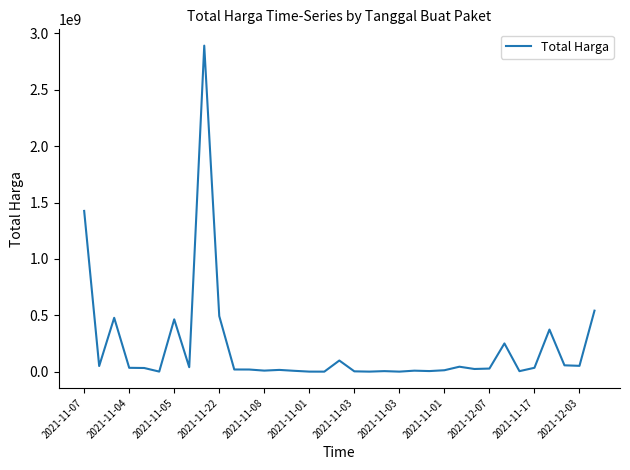

What is the difference between the maximum and minimum values?

2892044000